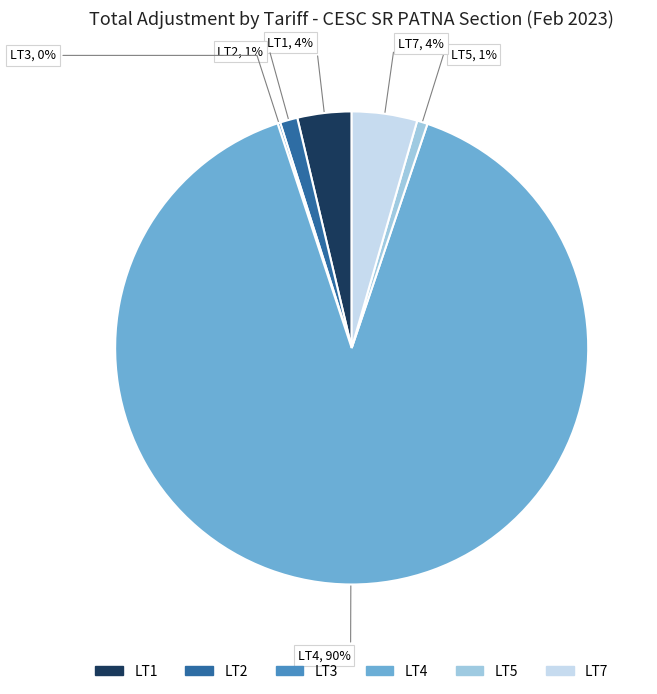

Which slice is the largest?

LT4